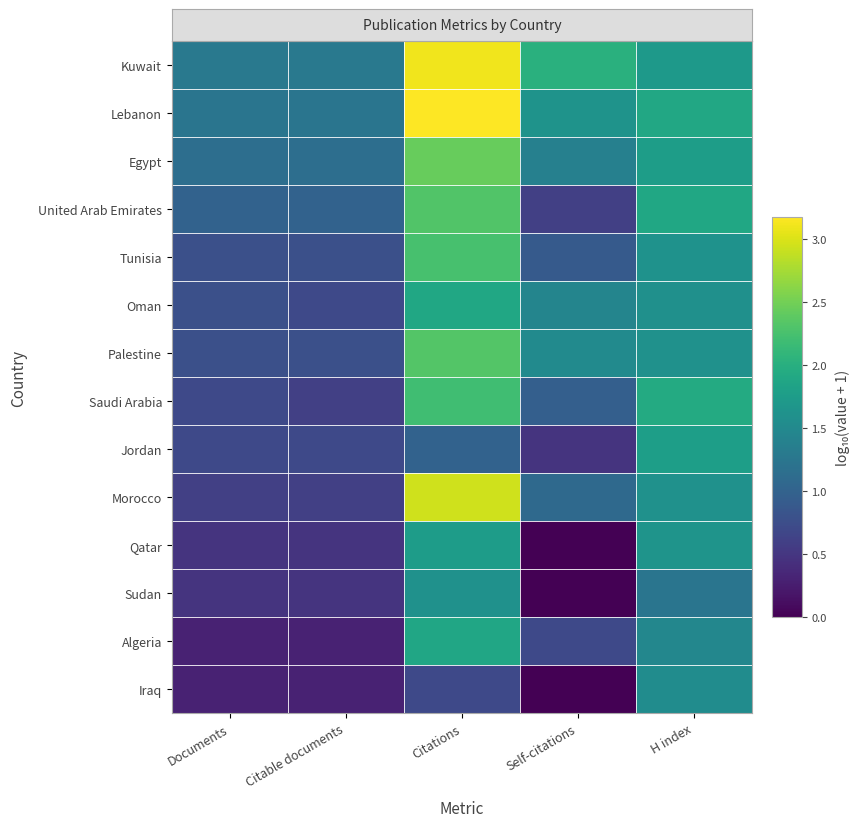

Reading right to left, list all the values displayed in this chart.

Kuwait: H index=1.7	Self-citations=2.0	Citations=3.1	Citable documents=1.3	Documents=1.3
Lebanon: H index=1.9	Self-citations=1.6	Citations=3.2	Citable documents=1.2	Documents=1.2
Egypt: H index=1.8	Self-citations=1.4	Citations=2.4	Citable documents=1.1	Documents=1.1
United Arab Emirates: H index=1.9	Self-citations=0.6	Citations=2.3	Citable documents=1.0	Documents=1.0
Tunisia: H index=1.6	Self-citations=0.9	Citations=2.3	Citable documents=0.8	Documents=0.8
Oman: H index=1.6	Self-citations=1.4	Citations=1.9	Citable documents=0.7	Documents=0.8
Palestine: H index=1.6	Self-citations=1.5	Citations=2.3	Citable documents=0.8	Documents=0.8
Saudi Arabia: H index=1.9	Self-citations=1.0	Citations=2.2	Citable documents=0.6	Documents=0.7
Jordan: H index=1.8	Self-citations=0.5	Citations=1.0	Citable documents=0.7	Documents=0.7
Morocco: H index=1.6	Self-citations=1.1	Citations=2.9	Citable documents=0.6	Documents=0.6
Qatar: H index=1.6	Self-citations=0.0	Citations=1.8	Citable documents=0.5	Documents=0.5
Sudan: H index=1.2	Self-citations=0.0	Citations=1.6	Citable documents=0.5	Documents=0.5
Algeria: H index=1.5	Self-citations=0.7	Citations=1.9	Citable documents=0.3	Documents=0.3
Iraq: H index=1.5	Self-citations=0.0	Citations=0.7	Citable documents=0.3	Documents=0.3